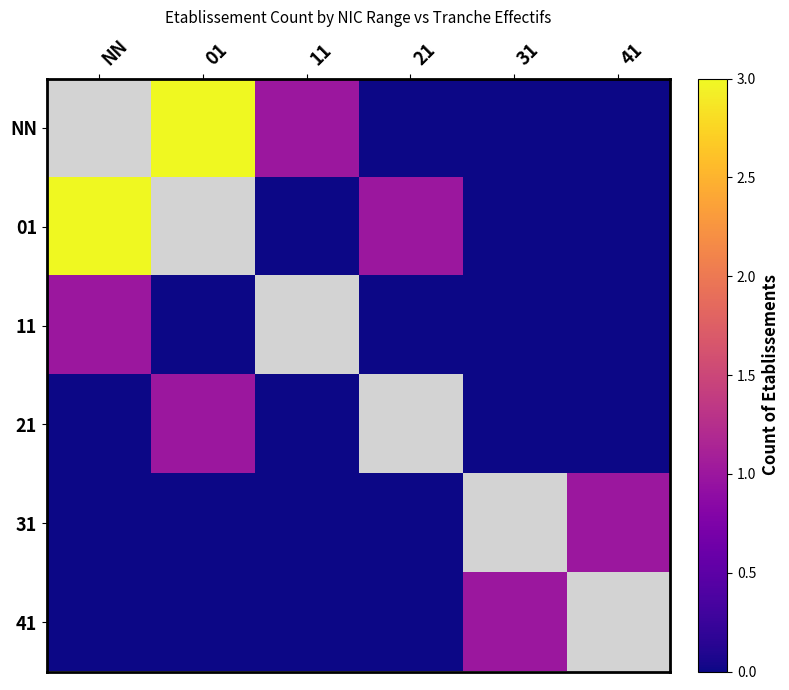

Rank the series by their maximum value, from highest to lowest.

NN, 01, 11, 21, 31, 41